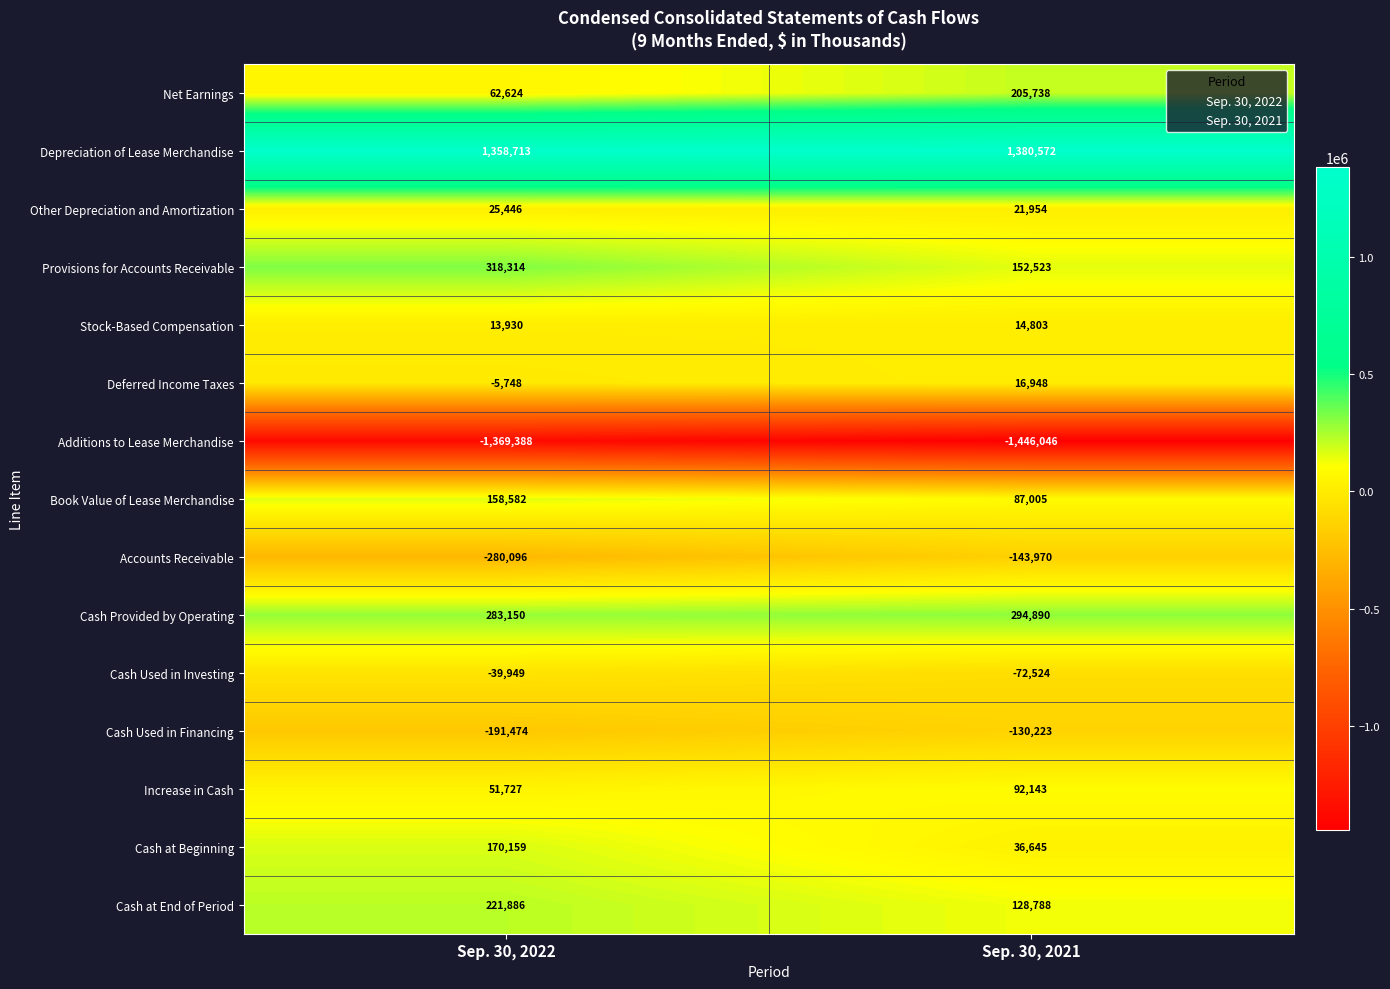

The Cash at End of Period series shows 221886 at Sep. 30, 2022. True or false?

True